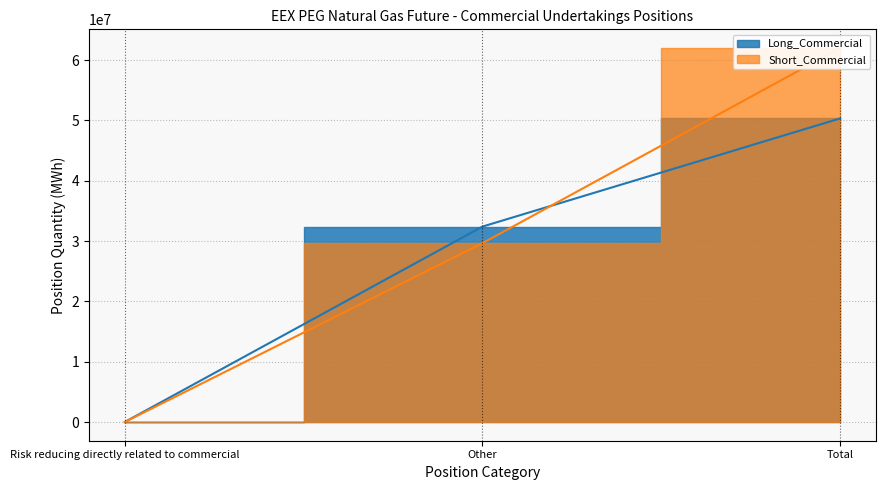

Which has a higher value, Risk reducing directly related to commercial or Other?

Other